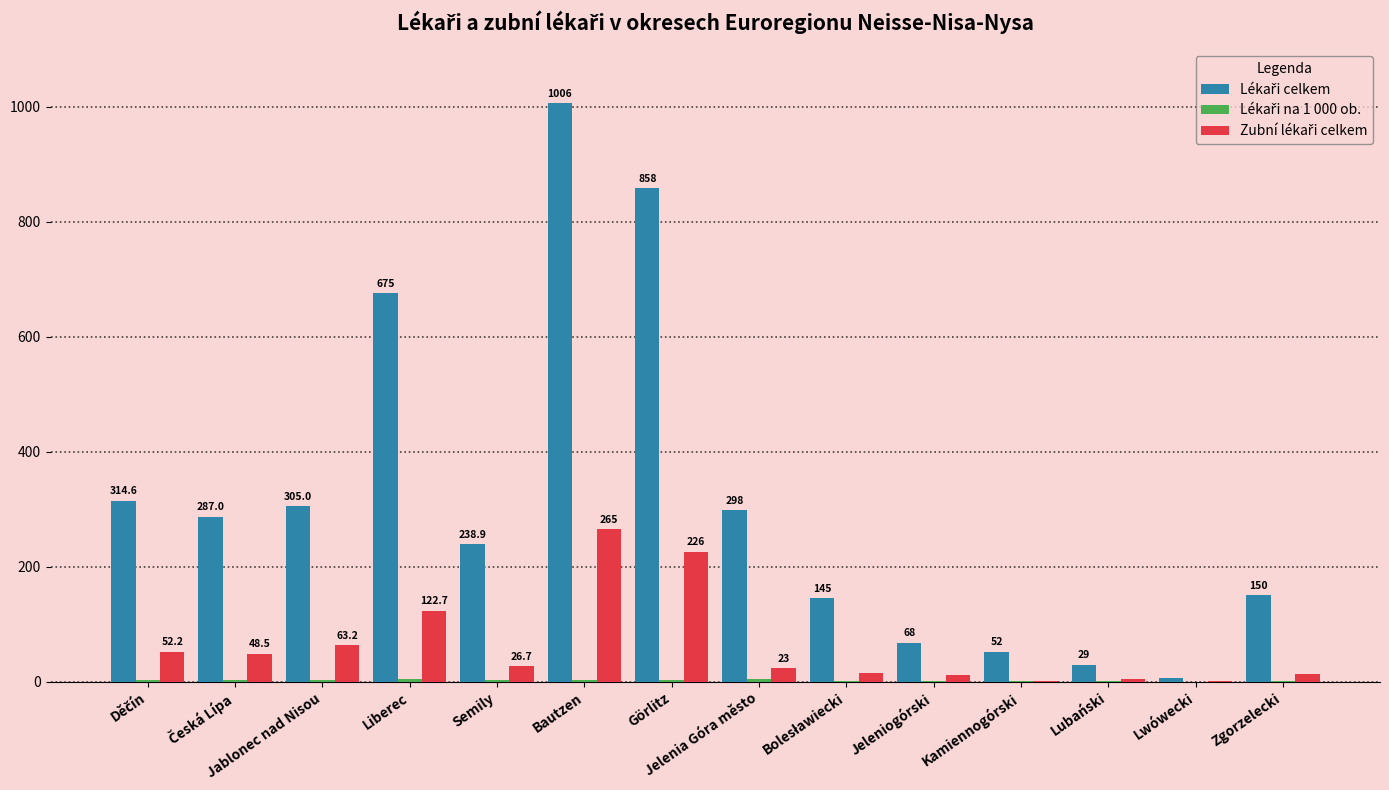

How many groups of bars are there?

14